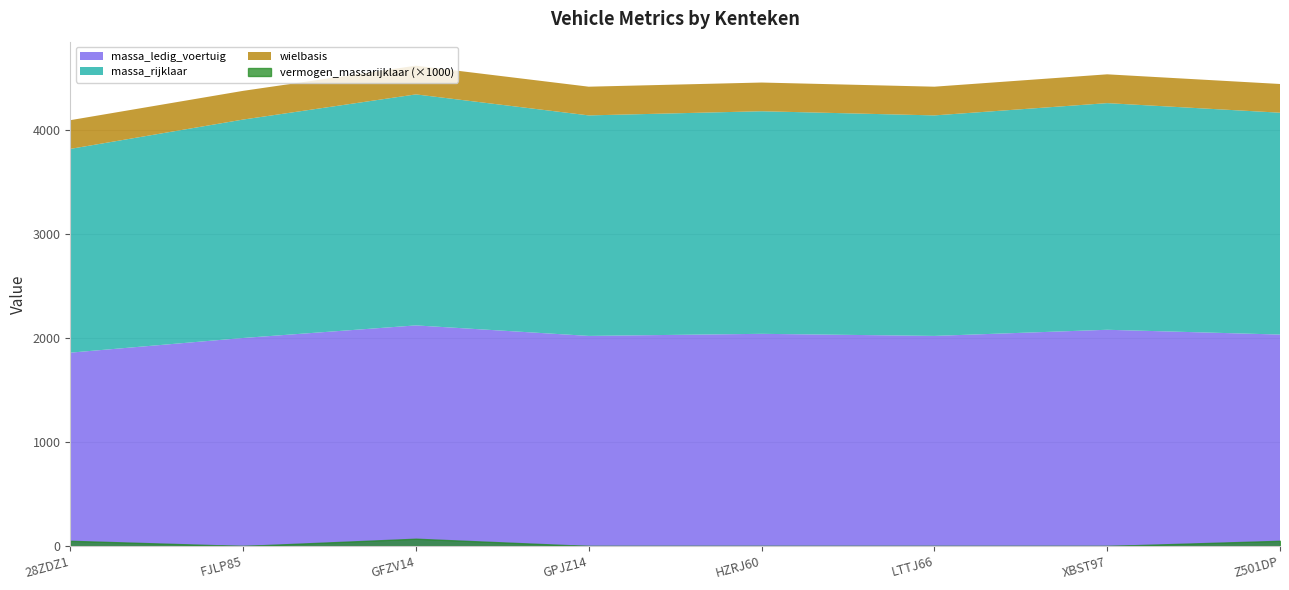

List the series in order of their peak value, lowest first.

vermogen_massarijklaar, wielbasis, massa_ledig_voertuig, massa_rijklaar